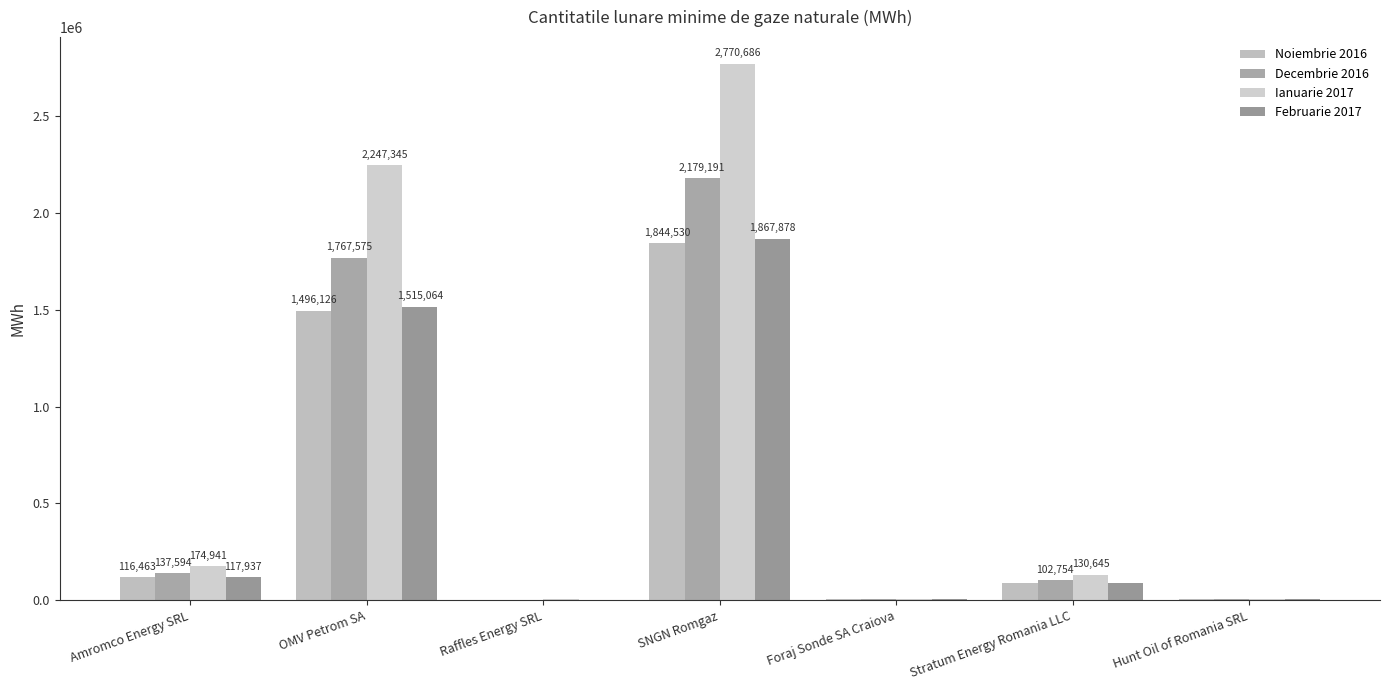

How many categories are shown in the chart?

7